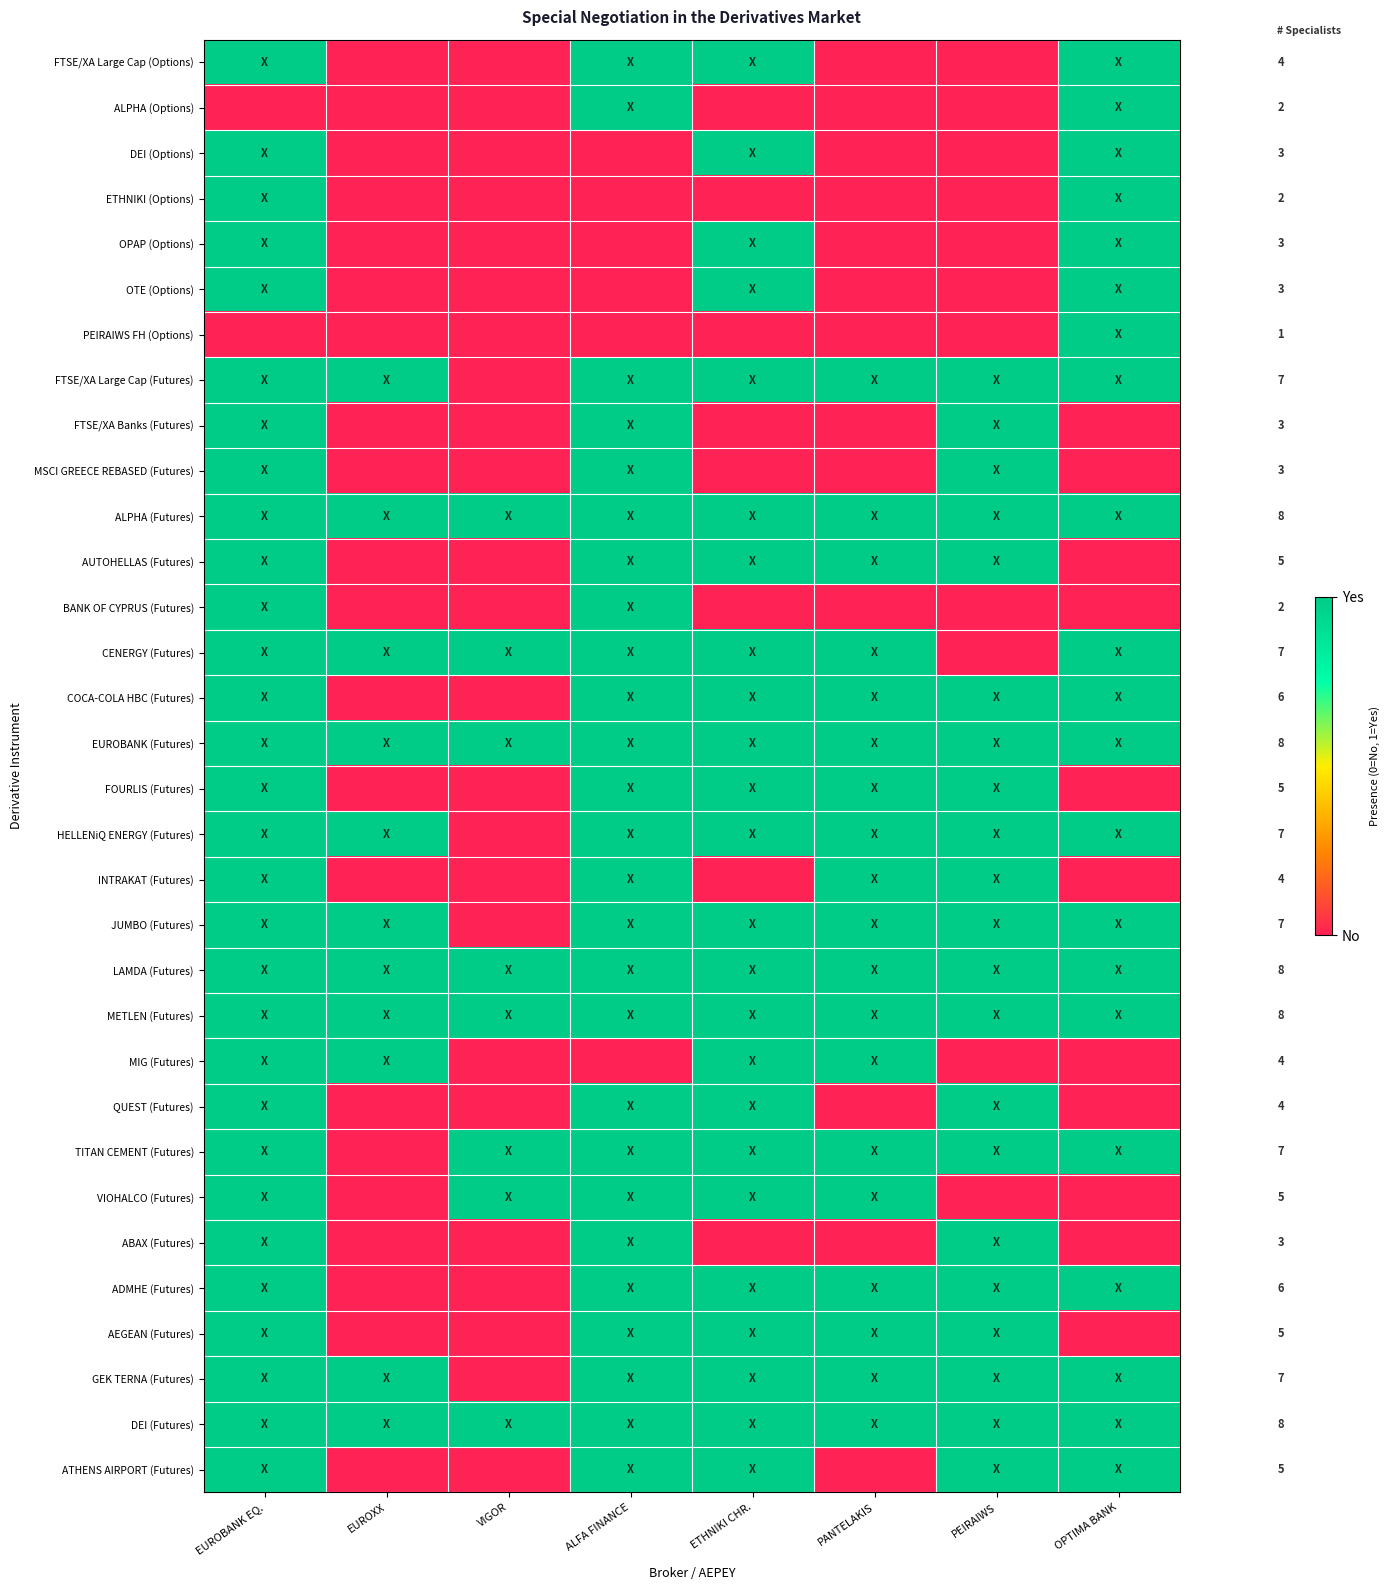

How many values in the JUMBO (Futures) series are below 1?

1